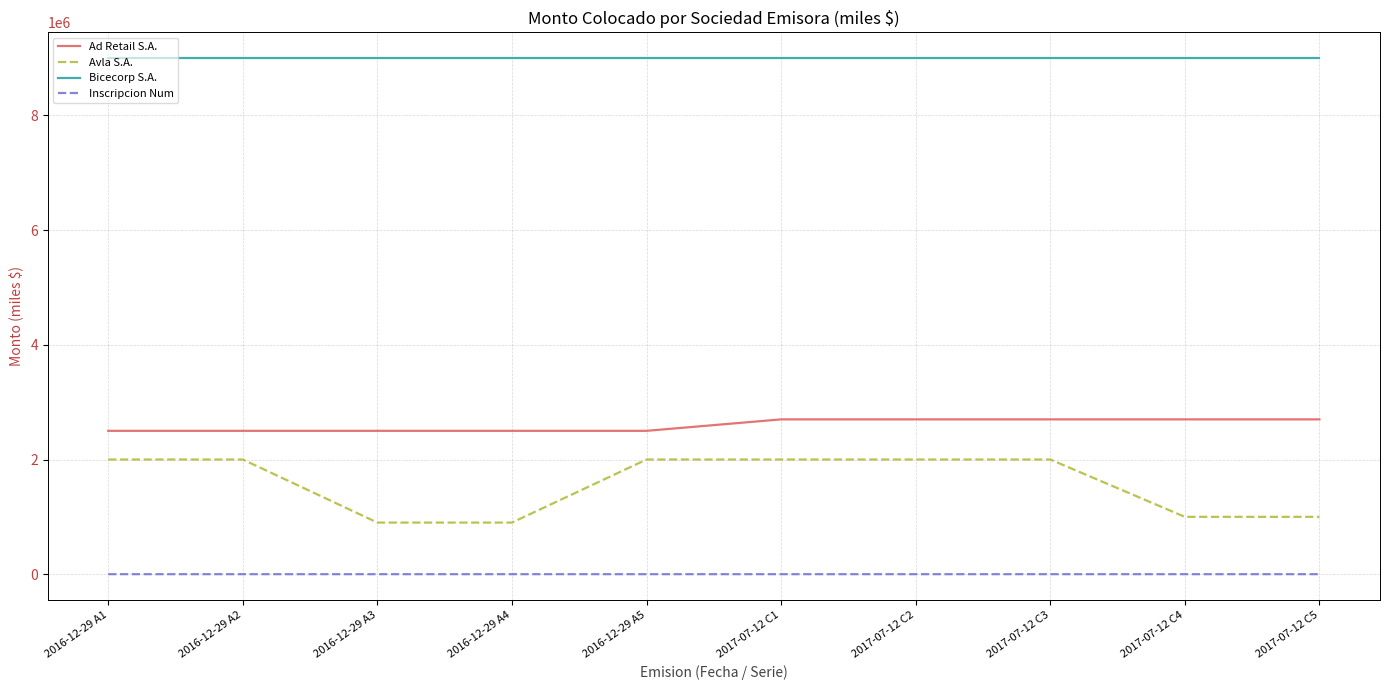

How many distinct data groups are displayed?

4